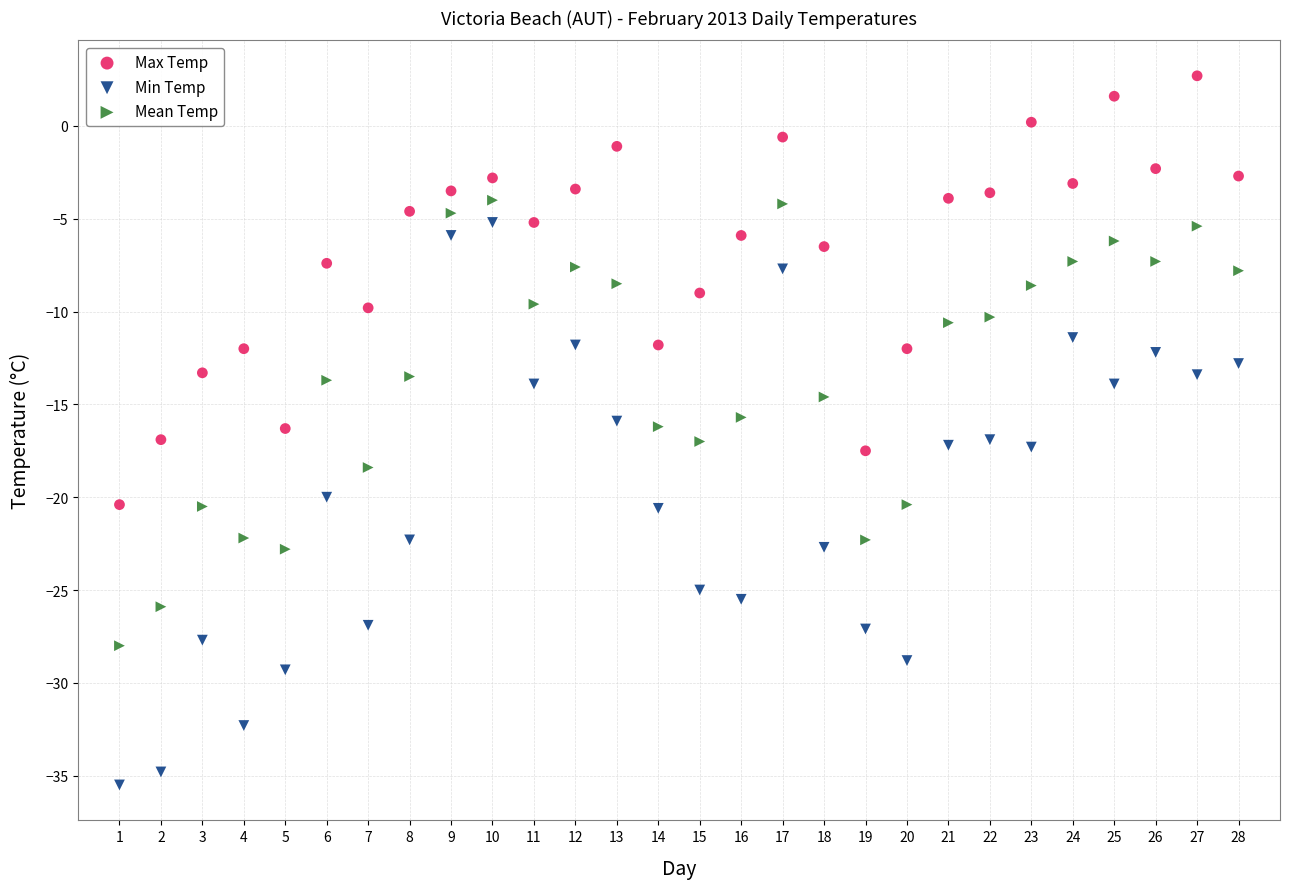

Which series contains the lowest Y value?

Min Temp